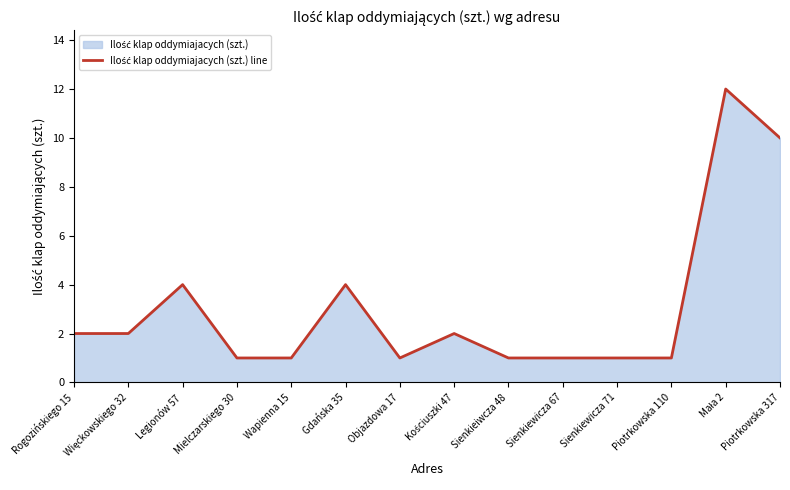

What is the label of the 12th point from the left?

Piotrkowska 110